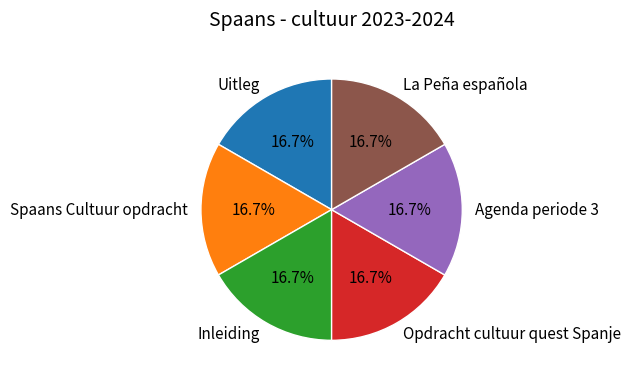

The Agenda periode 3 slice represents 4% of the pie. True or false?

False